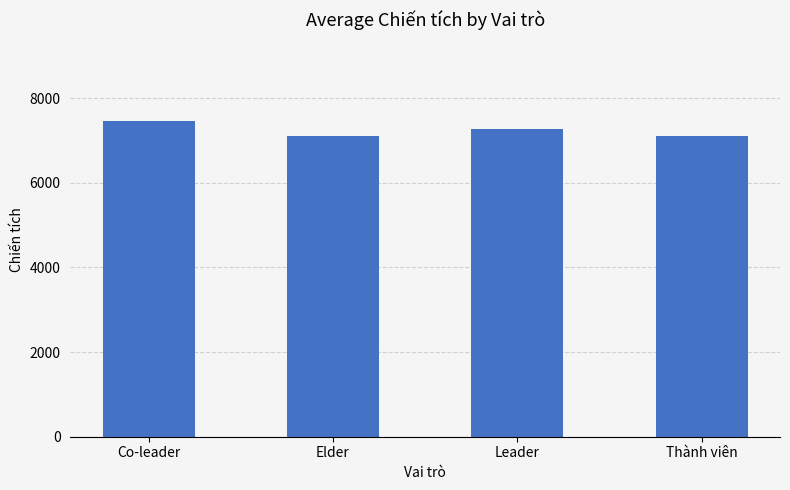

Which has a higher value, Leader or Elder?

Leader